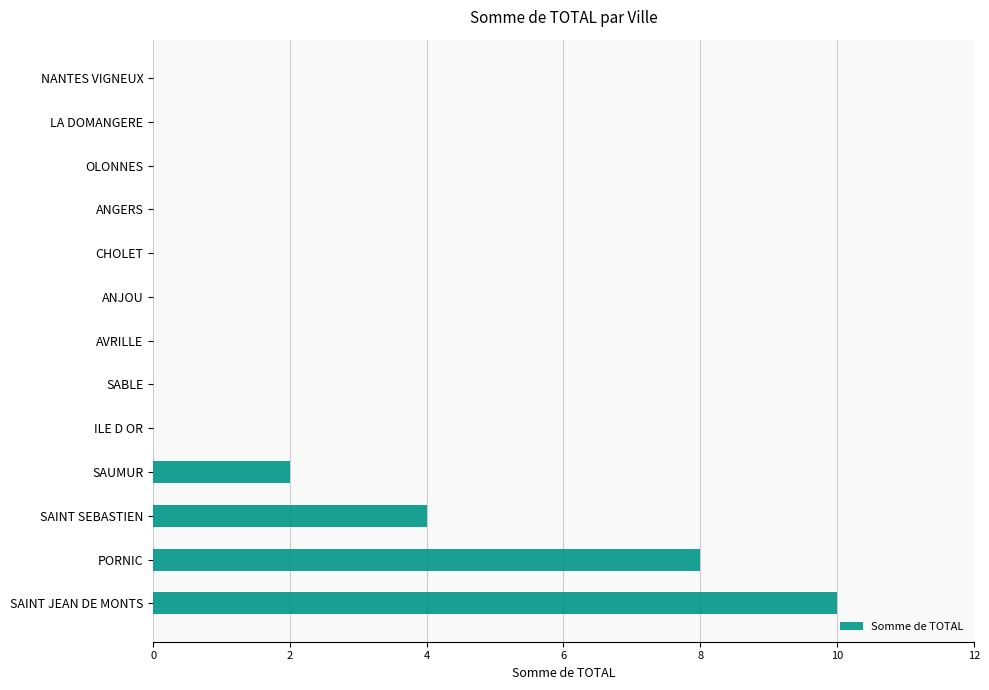

What is the greatest value displayed?

10